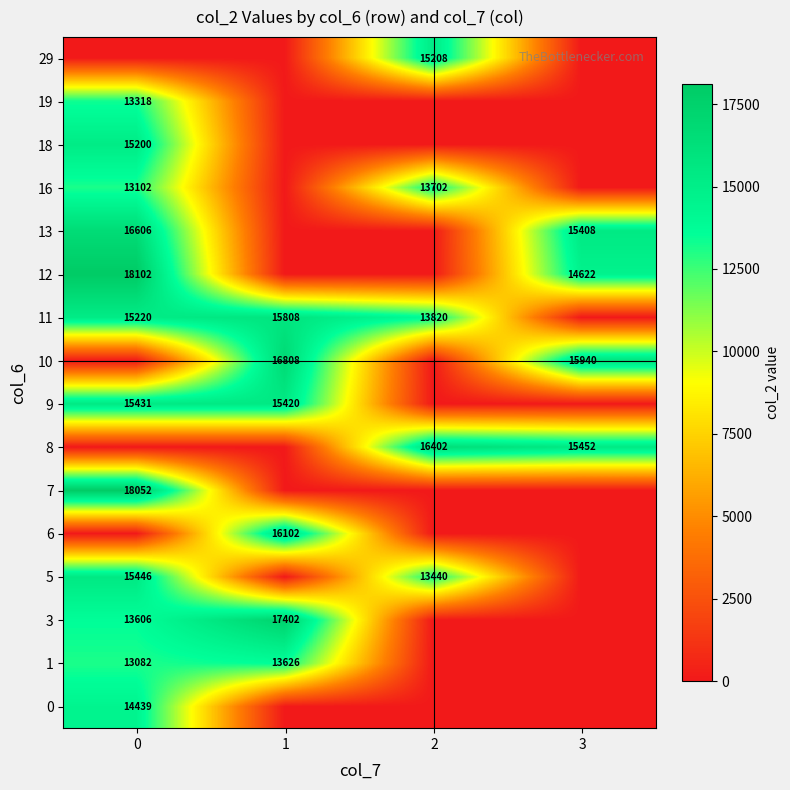

The value of row_10 at 1 is 0.0. True or false?

True